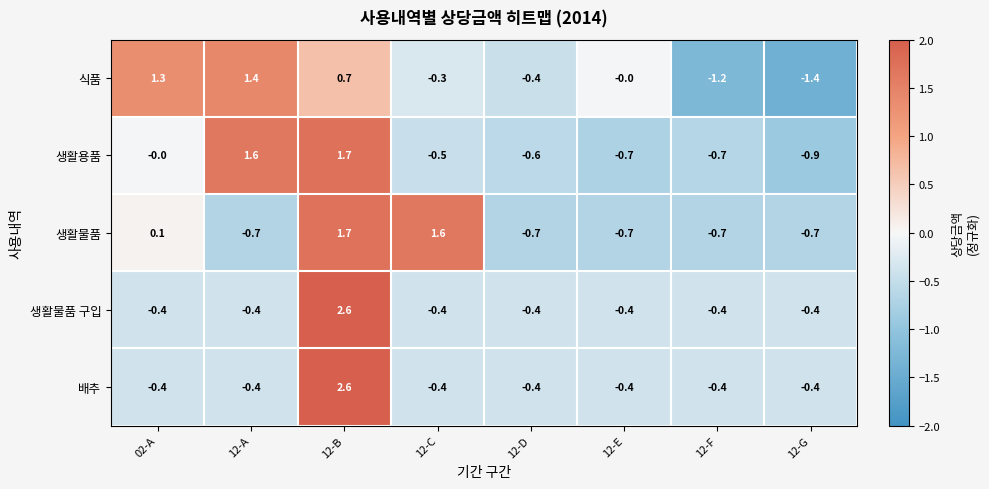

How many values in the 생활물품 series exceed 0?

3